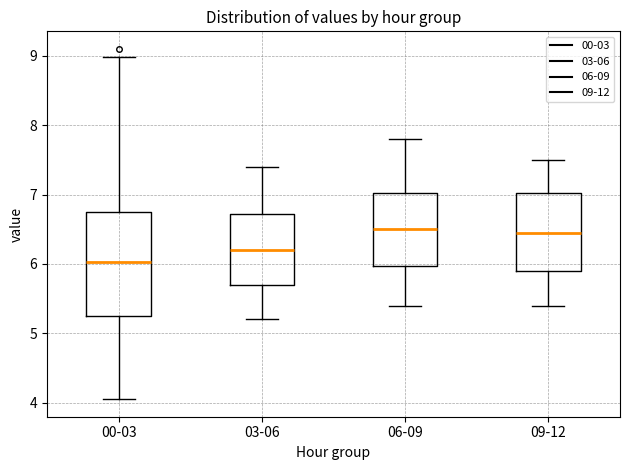

Which box is the tallest, from its lower edge to its upper edge?

00-03